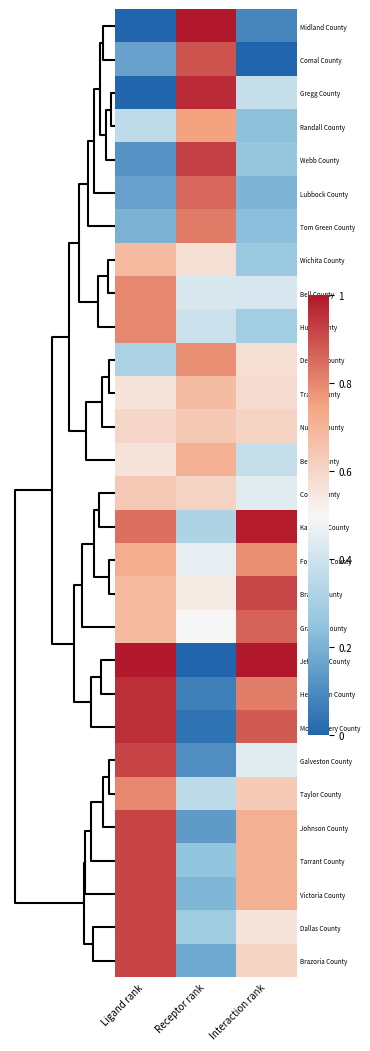

Reading left to right, extract all data points from this chart.

Midland County: Ligand rank=0.0	Receptor rank=1.0	Interaction rank=0.1
Comal County: Ligand rank=0.2	Receptor rank=0.9	Interaction rank=0.0
Gregg County: Ligand rank=0.0	Receptor rank=1.0	Interaction rank=0.4
Randall County: Ligand rank=0.4	Receptor rank=0.8	Interaction rank=0.2
Webb County: Ligand rank=0.1	Receptor rank=0.9	Interaction rank=0.3
Lubbock County: Ligand rank=0.2	Receptor rank=0.9	Interaction rank=0.2
Tom Green County: Ligand rank=0.2	Receptor rank=0.8	Interaction rank=0.2
Wichita County: Ligand rank=0.7	Receptor rank=0.6	Interaction rank=0.3
Bell County: Ligand rank=0.8	Receptor rank=0.4	Interaction rank=0.4
Hunt County: Ligand rank=0.8	Receptor rank=0.4	Interaction rank=0.3
Denton County: Ligand rank=0.3	Receptor rank=0.8	Interaction rank=0.6
Travis County: Ligand rank=0.6	Receptor rank=0.7	Interaction rank=0.6
Nueces County: Ligand rank=0.6	Receptor rank=0.6	Interaction rank=0.6
Bexar County: Ligand rank=0.6	Receptor rank=0.7	Interaction rank=0.4
Collin County: Ligand rank=0.6	Receptor rank=0.6	Interaction rank=0.4
Kaufman County: Ligand rank=0.8	Receptor rank=0.3	Interaction rank=1.0
Fort Bend County: Ligand rank=0.7	Receptor rank=0.5	Interaction rank=0.8
Brazos County: Ligand rank=0.7	Receptor rank=0.5	Interaction rank=0.9
Grayson County: Ligand rank=0.7	Receptor rank=0.5	Interaction rank=0.9
Jefferson County: Ligand rank=1.0	Receptor rank=0.0	Interaction rank=1.0
Henderson County: Ligand rank=1.0	Receptor rank=0.1	Interaction rank=0.8
Montgomery County: Ligand rank=1.0	Receptor rank=0.0	Interaction rank=0.9
Galveston County: Ligand rank=0.9	Receptor rank=0.1	Interaction rank=0.4
Taylor County: Ligand rank=0.8	Receptor rank=0.4	Interaction rank=0.6
Johnson County: Ligand rank=0.9	Receptor rank=0.1	Interaction rank=0.7
Tarrant County: Ligand rank=0.9	Receptor rank=0.2	Interaction rank=0.7
Victoria County: Ligand rank=0.9	Receptor rank=0.2	Interaction rank=0.7
Dallas County: Ligand rank=0.9	Receptor rank=0.3	Interaction rank=0.6
Brazoria County: Ligand rank=0.9	Receptor rank=0.2	Interaction rank=0.6